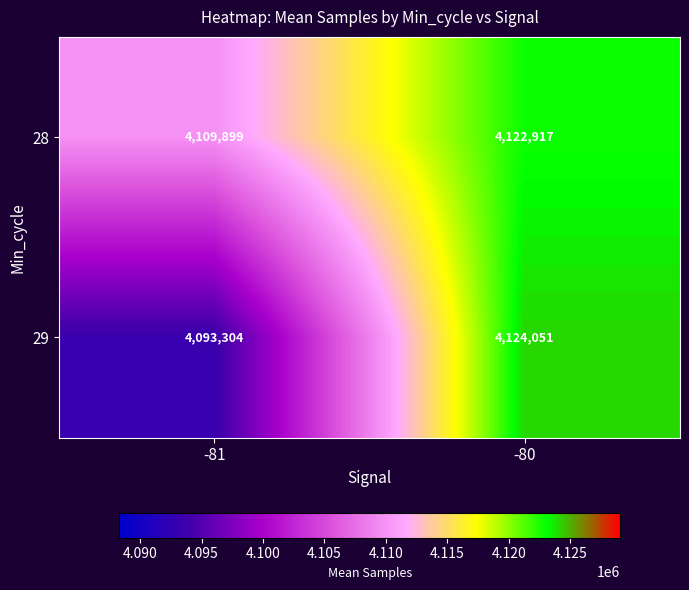

Is it true that 29 equals 4093304 at -81?

True